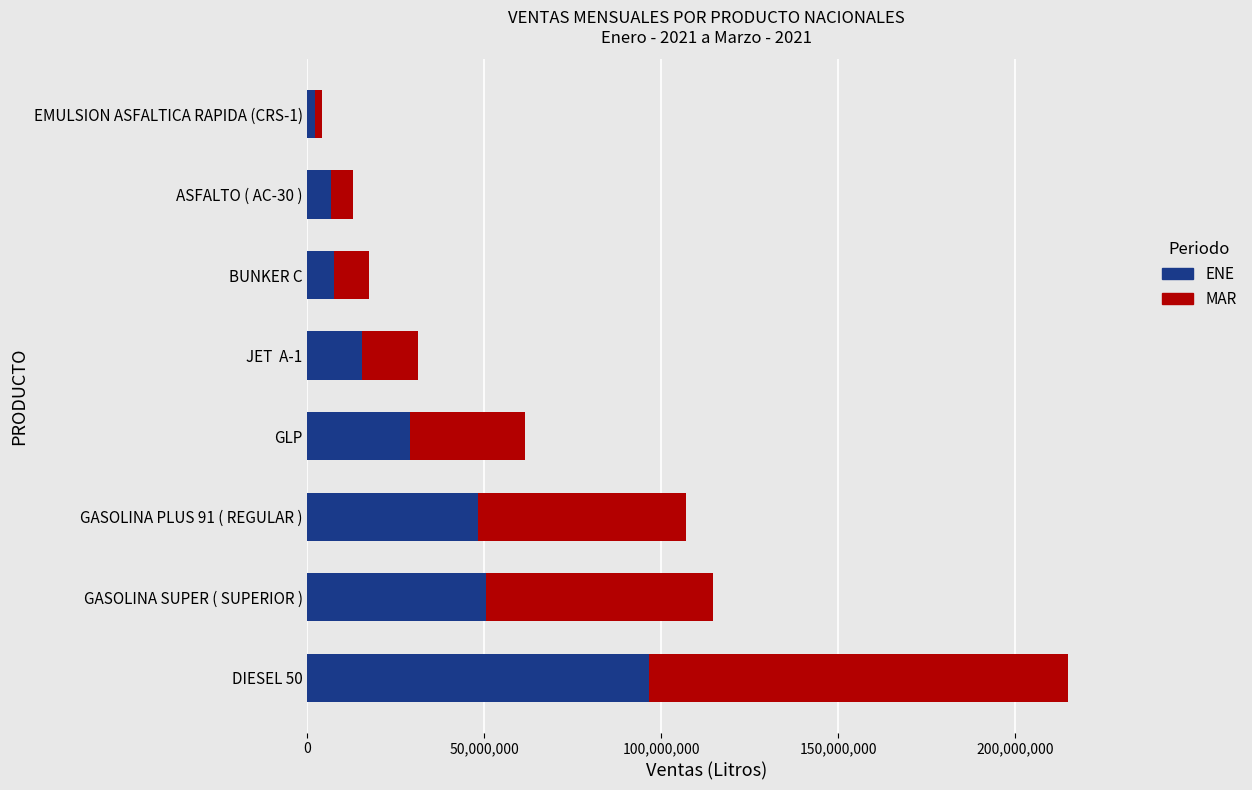

At which category is the sum across all series the highest?

DIESEL 50